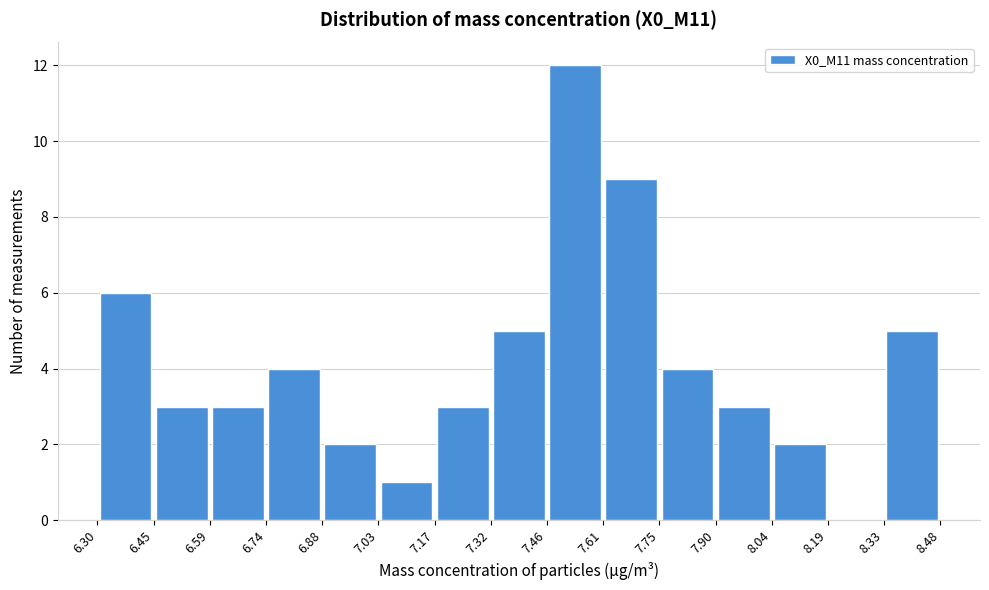

Which range on the x-axis has the tallest bar?

7.46 to 7.61